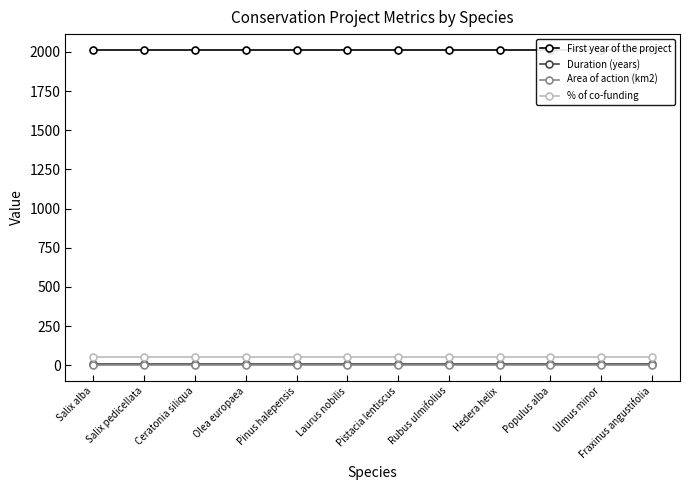

What is the sum of the First year of the project values at Olea europaea and Ulmus minor?

4026.0